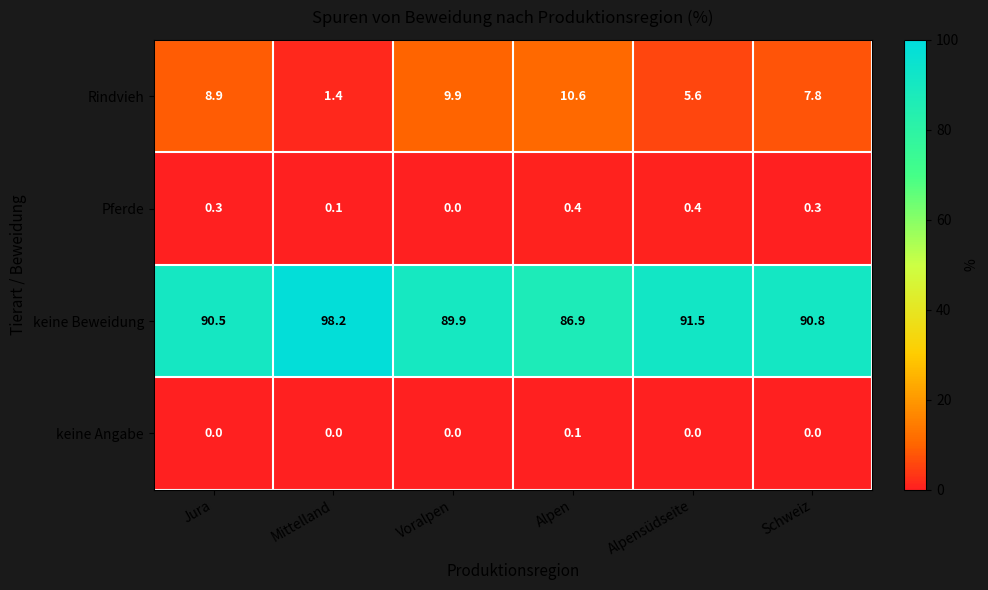

What is the greatest value displayed?

98.2